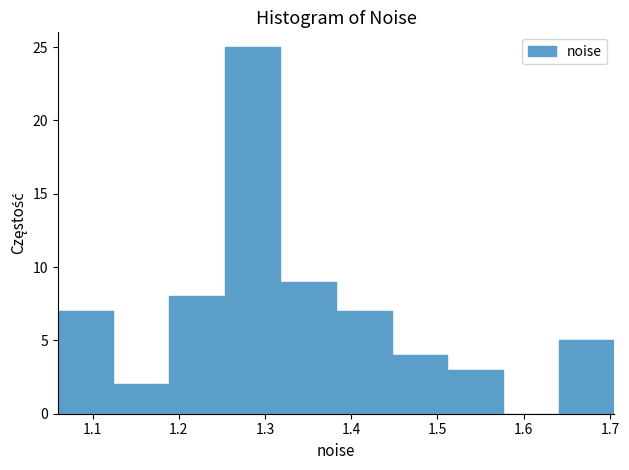

Reading left to right, transcribe this chart: for each bar, give the range it covers on the x-axis and its height. Neither the bar edges nor the heights are printed on the chart, so give them approximately, as read against the axes.

1.06 to 1.12: 7
1.12 to 1.19: 2
1.19 to 1.25: 8
1.25 to 1.32: 25
1.32 to 1.38: 9
1.38 to 1.45: 7
1.45 to 1.51: 4
1.51 to 1.58: 3
1.58 to 1.64: 0
1.64 to 1.71: 5